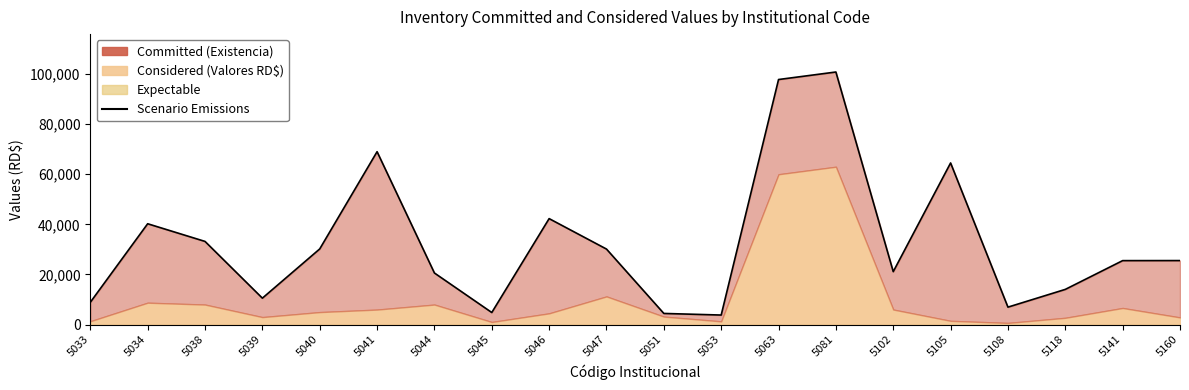

Approximately how many times larger is the value at 5045 compared to 5051?

1.1